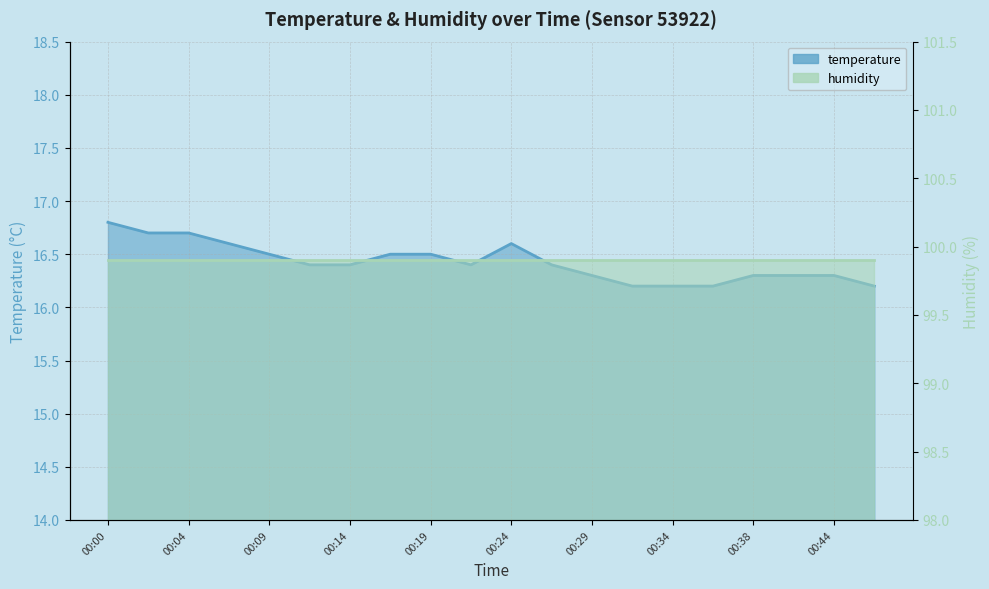

What is the difference between the maximum and minimum values?

0.6